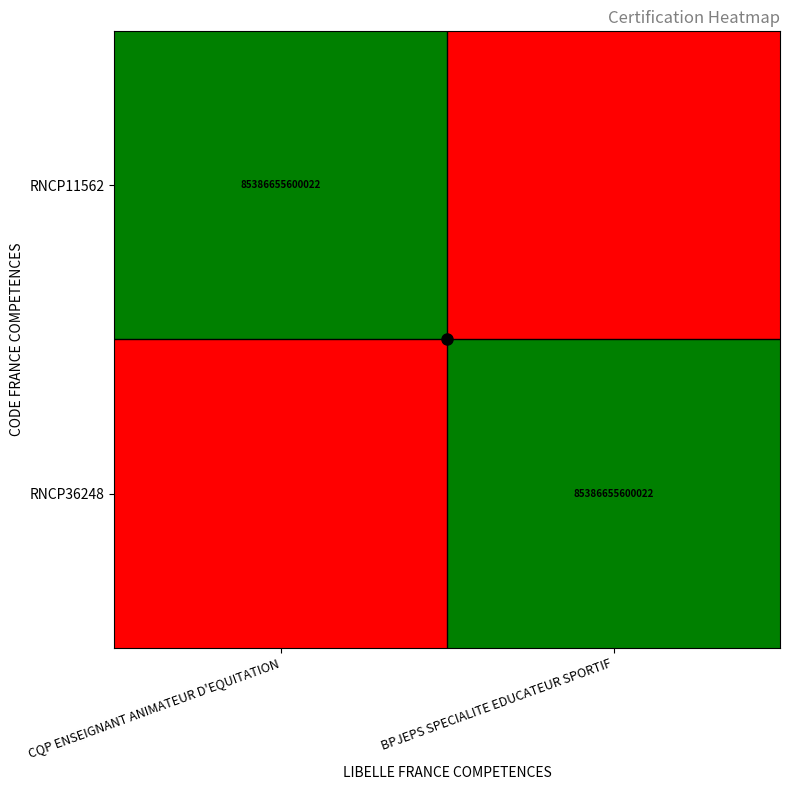

Rank the series at BPJEPS SPECIALITE EDUCATEUR SPORTIF from lowest to highest value.

RNCP11562, RNCP36248